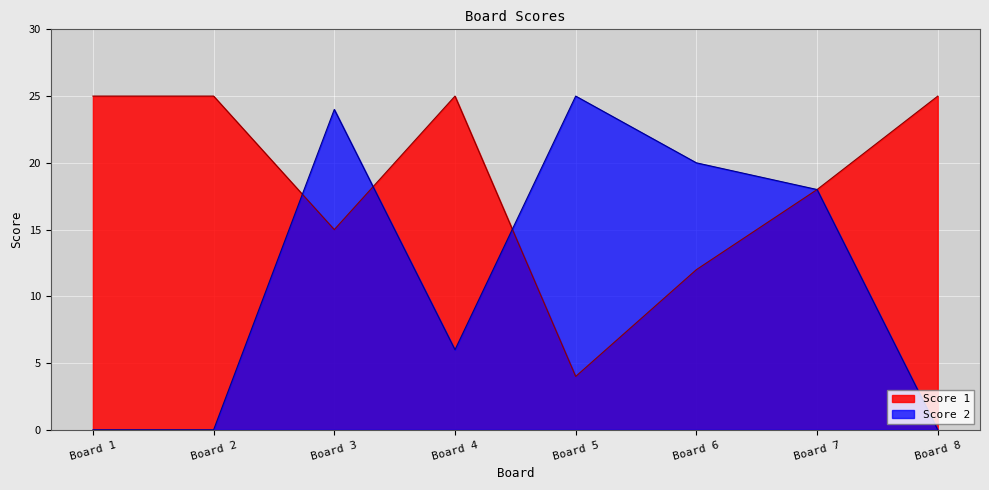

What is the difference between the maximum and minimum values in the Score 1 series?

21